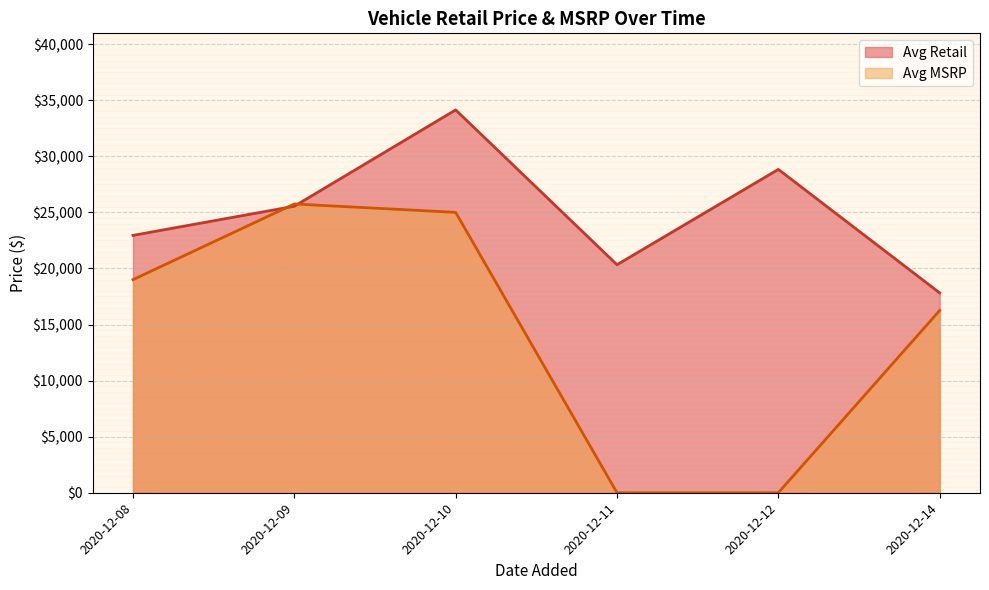

What is the highest value of the Avg Retail series?

34136.1